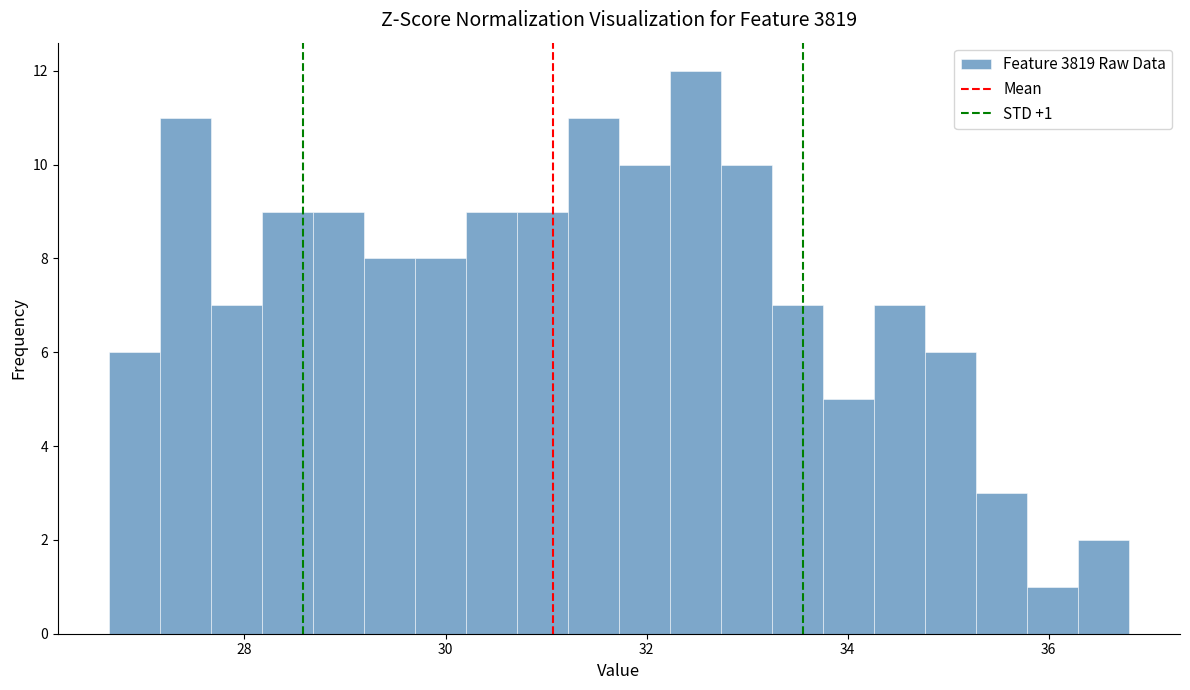

Around what value on the x-axis is the tallest bar? Give the approximate position of its centre, as read against the axis.

32.4